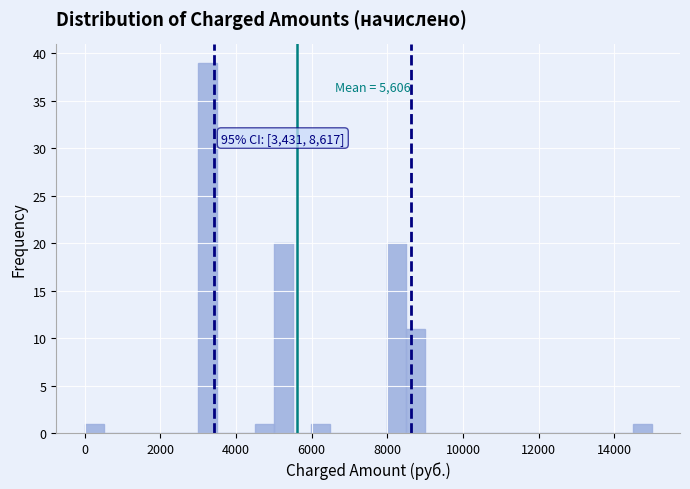

Read against the x-axis, roughly where is the centre of the tallest bar?

3200